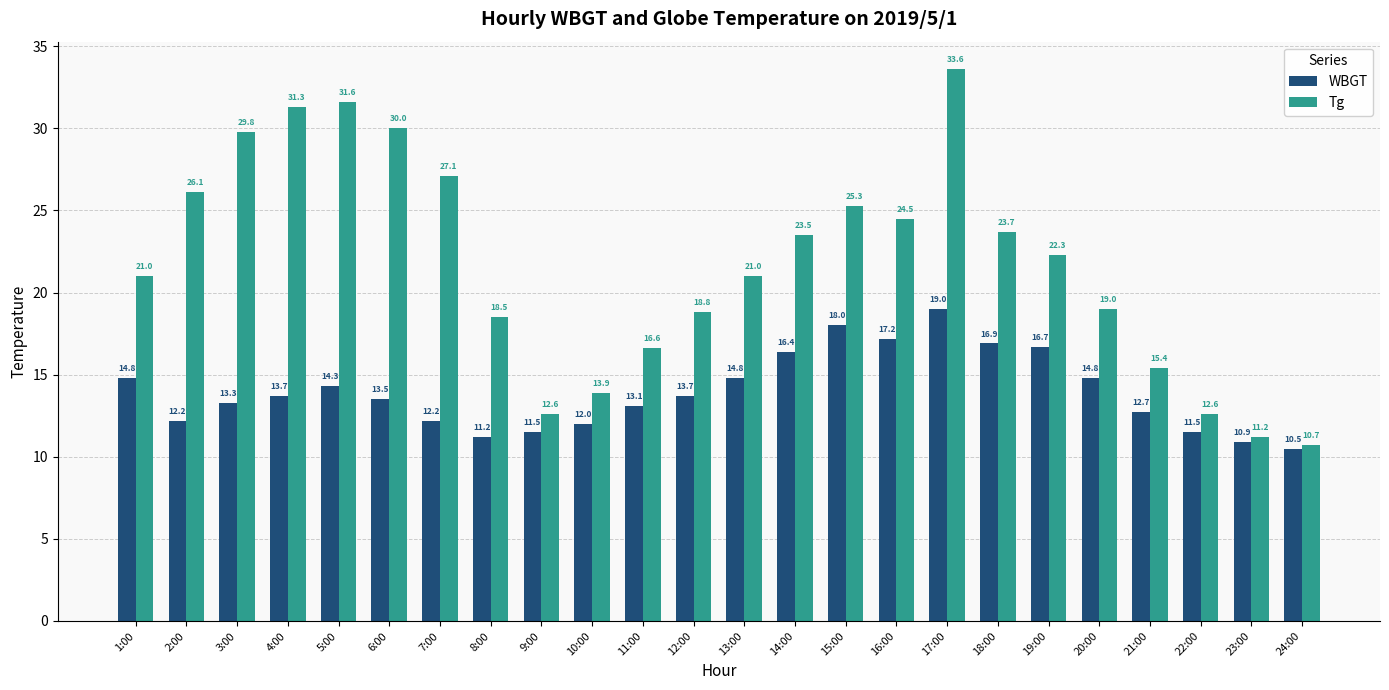

What is the difference between the WBGT values at 20:00 and 22:00?

3.3